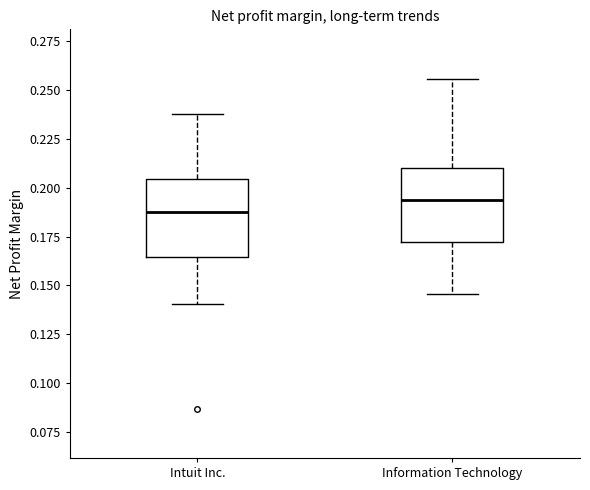

Reading left to right, read every box against the y-axis: the position of its median line, the range the box covers, and the ends of its whiskers. The values are not printed on the chart, so give them approximately, as read against the axis.

Intuit Inc.: median 0.185, box 0.165 to 0.205, whiskers 0.140 to 0.240
Information Technology: median 0.195, box 0.170 to 0.210, whiskers 0.145 to 0.255